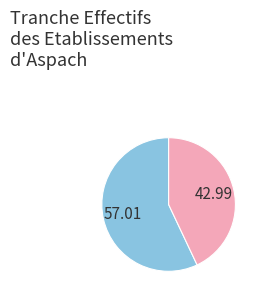

Is there a majority slice in this chart?

Yes